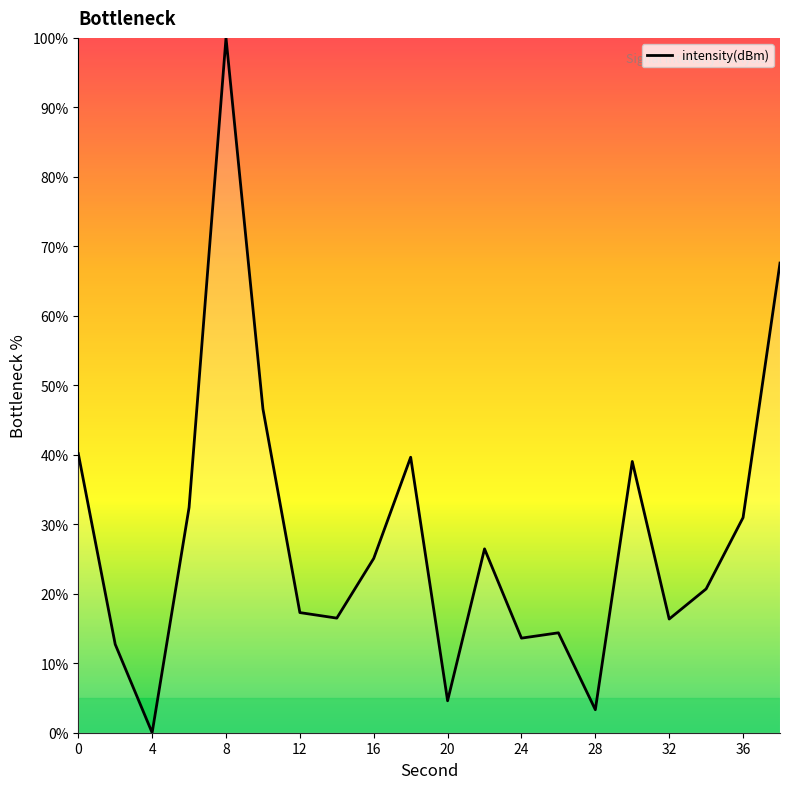

True or false: the data has more than 1 interior local peaks.

True